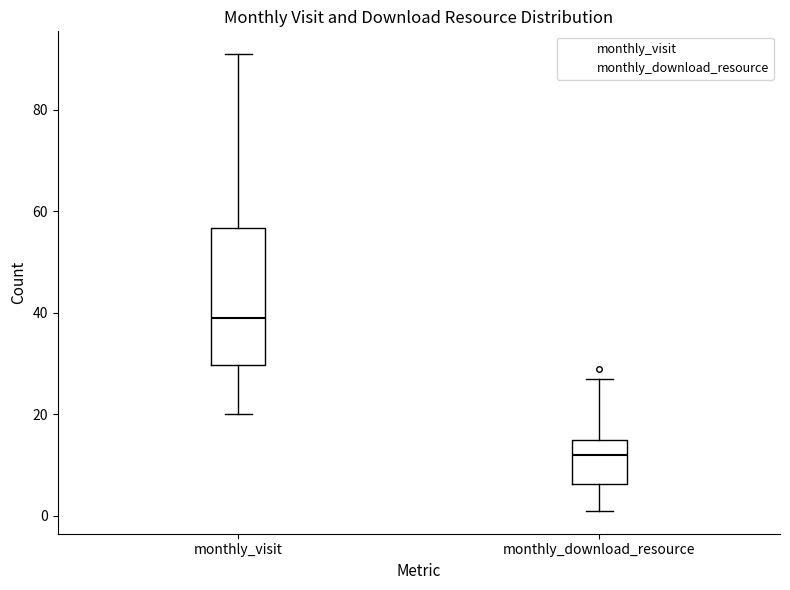

Reading left to right, transcribe this box plot: for each box, give where its median line is, the range the box spans, and where its two whiskers end, as read against the y-axis. The values are not printed on the chart, so give them approximately, as read against the axis.

monthly_visit: median 40, box 30 to 56, whiskers 20 to 92
monthly_download_resource: median 12, box 6 to 16, whiskers 2 to 28